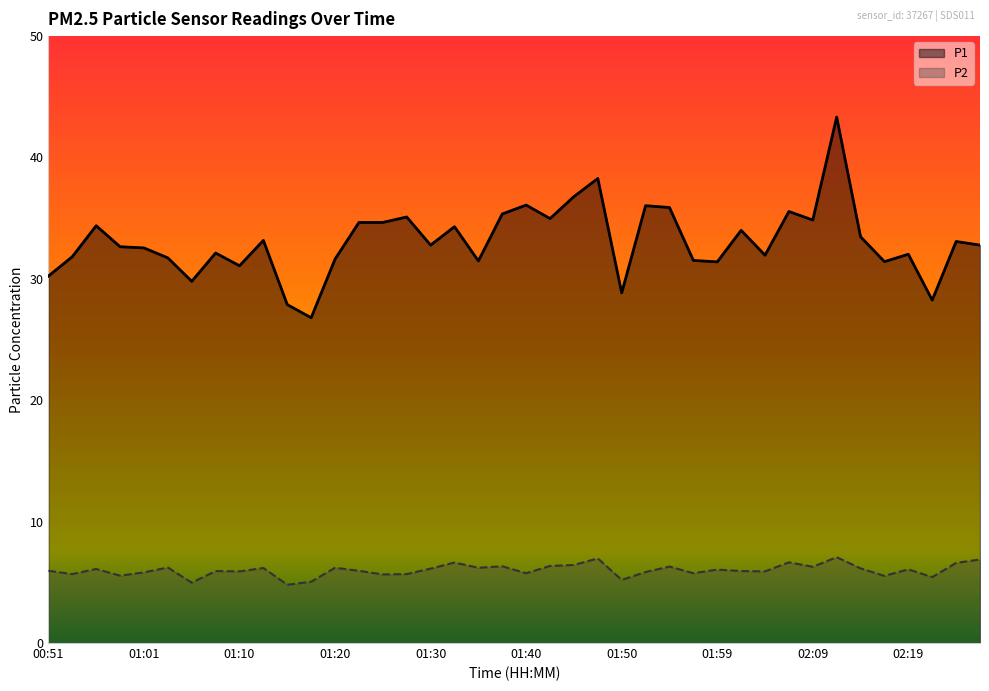

Where does the P1 series first go above 32?

00:56